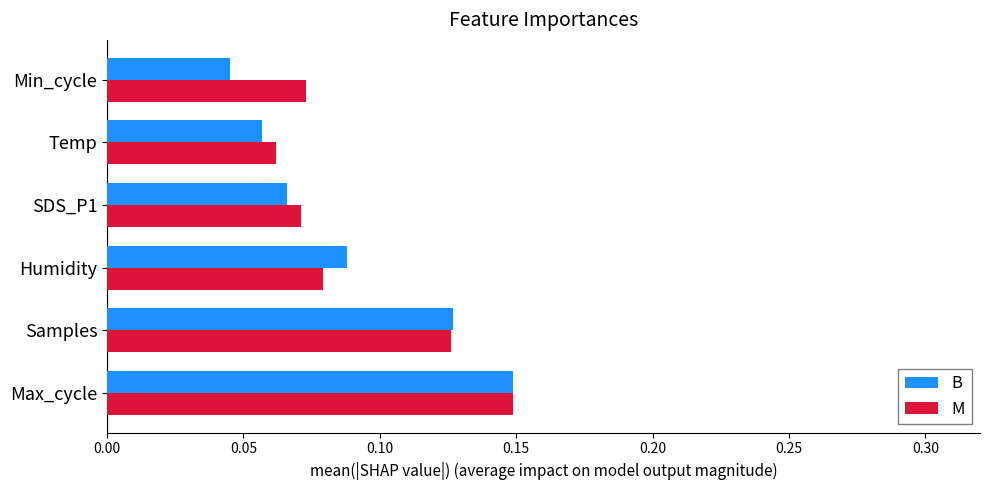

What are all the series names shown in the legend?

B, M